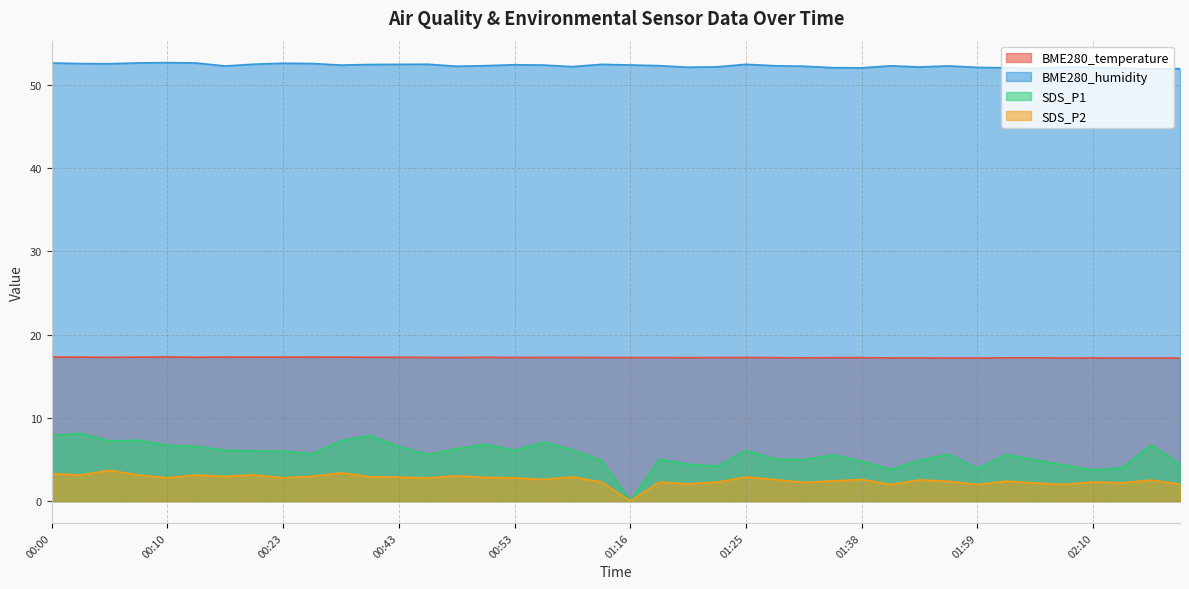

Reading right to left, what are all the values shown in this chart?

BME280_temperature: 02:30=17.2	02:24=17.2	02:12=17.2	02:10=17.2	02:07=17.2	02:05=17.2	02:02=17.2	01:59=17.2	01:57=17.2	01:46=17.2	01:43=17.2	01:38=17.2	01:33=17.2	01:30=17.2	01:28=17.2	01:25=17.3	01:23=17.2	01:21=17.2	01:18=17.2	01:16=17.2	01:10=17.3	01:08=17.3	00:56=17.3	00:53=17.3	00:51=17.3	00:48=17.3	00:46=17.3	00:43=17.3	00:34=17.3	00:31=17.3	00:29=17.3	00:23=17.3	00:20=17.3	00:15=17.3	00:13=17.3	00:10=17.3	00:08=17.3	00:05=17.3	00:03=17.3	00:00=17.3
BME280_humidity: 02:30=52.0	02:24=52.0	02:12=52.0	02:10=52.1	02:07=52.2	02:05=52.0	02:02=52.1	01:59=52.1	01:57=52.3	01:46=52.2	01:43=52.3	01:38=52.1	01:33=52.1	01:30=52.3	01:28=52.3	01:25=52.5	01:23=52.2	01:21=52.1	01:18=52.3	01:16=52.4	01:10=52.5	01:08=52.2	00:56=52.4	00:53=52.4	00:51=52.3	00:48=52.3	00:46=52.5	00:43=52.5	00:34=52.5	00:31=52.4	00:29=52.6	00:23=52.6	00:20=52.5	00:15=52.3	00:13=52.6	00:10=52.7	00:08=52.7	00:05=52.6	00:03=52.6	00:00=52.6
SDS_P1: 02:30=4.4	02:24=6.8	02:12=4.0	02:10=3.8	02:07=4.3	02:05=5.0	02:02=5.6	01:59=3.9	01:57=5.6	01:46=4.9	01:43=3.8	01:38=4.8	01:33=5.5	01:30=5.0	01:28=5.0	01:25=6.1	01:23=4.2	01:21=4.4	01:18=5.0	01:16=0.0	01:10=4.9	01:08=6.1	00:56=7.1	00:53=6.1	00:51=6.8	00:48=6.3	00:46=5.6	00:43=6.5	00:34=7.9	00:31=7.2	00:29=5.7	00:23=6.0	00:20=6.0	00:15=6.1	00:13=6.6	00:10=6.7	00:08=7.3	00:05=7.2	00:03=8.1	00:00=7.9
SDS_P2: 02:30=2.0	02:24=2.5	02:12=2.2	02:10=2.3	02:07=2.0	02:05=2.2	02:02=2.4	01:59=2.0	01:57=2.4	01:46=2.5	01:43=2.0	01:38=2.6	01:33=2.4	01:30=2.2	01:28=2.6	01:25=2.9	01:23=2.3	01:21=2.1	01:18=2.3	01:16=0.0	01:10=2.3	01:08=2.9	00:56=2.6	00:53=2.8	00:51=2.9	00:48=3.0	00:46=2.8	00:43=2.9	00:34=2.9	00:31=3.4	00:29=3.0	00:23=2.8	00:20=3.1	00:15=3.0	00:13=3.1	00:10=2.8	00:08=3.1	00:05=3.7	00:03=3.1	00:00=3.3